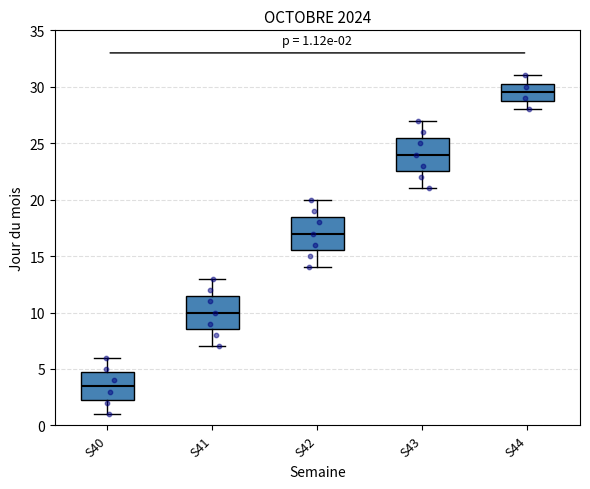

Which box has the highest median line?

S44